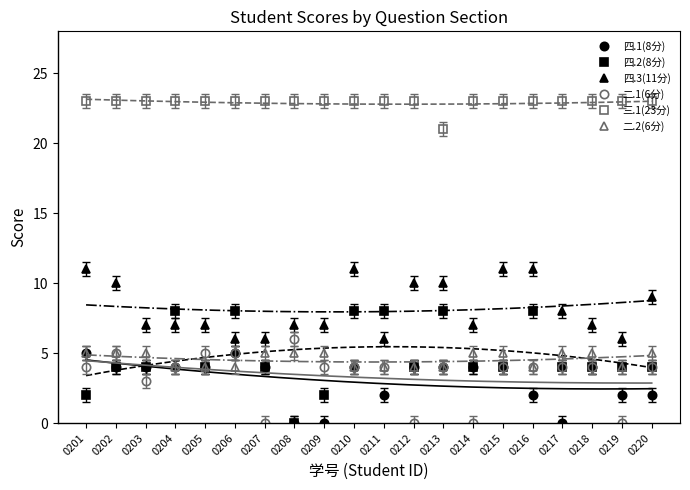

Rank the series at 0220 from lowest to highest value.

四.1(8分), 四.2(8分), 二.1(6分), 二.2(6分), 四.3(11分), 三.1(23分)